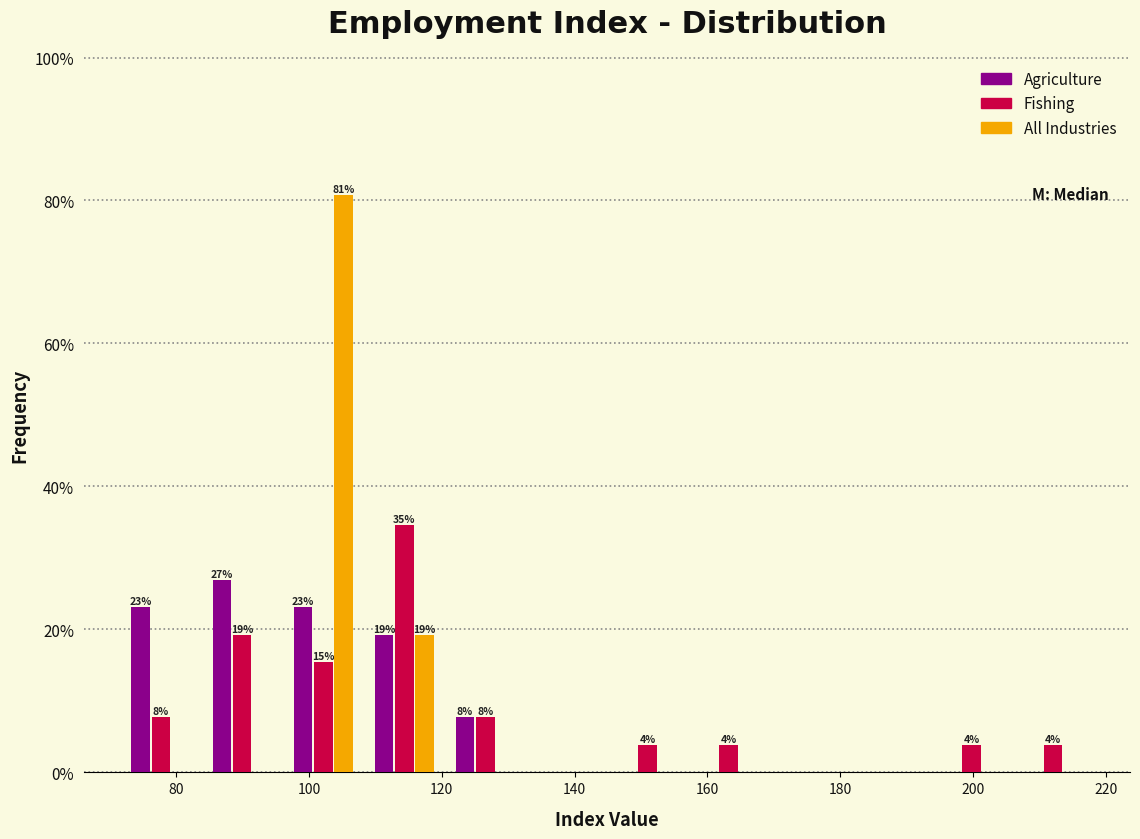

In the Agriculture series, which range on the x-axis has the tallest bar?

84 to 96